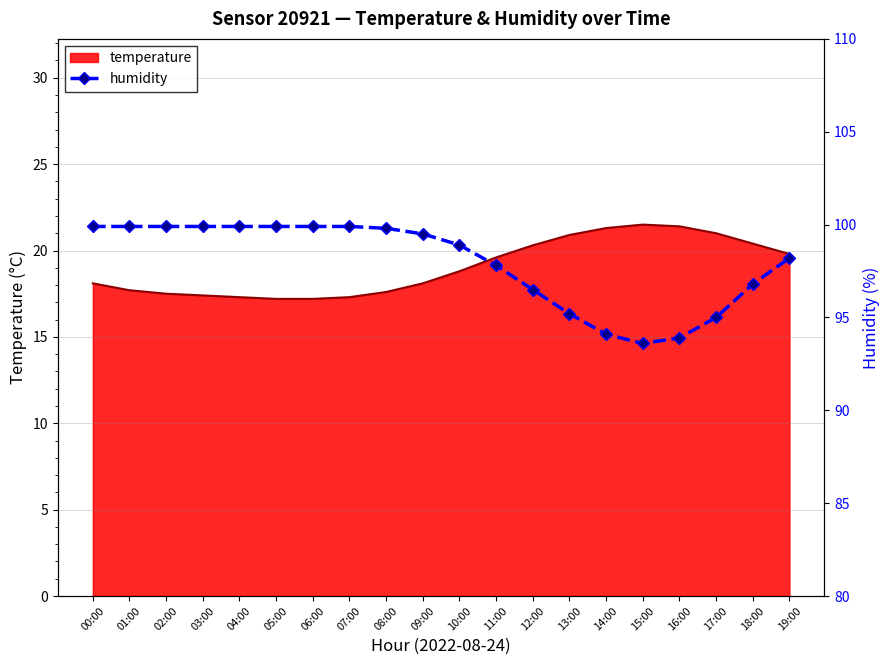

The temperature series shows 19.6 at 11:00. True or false?

True